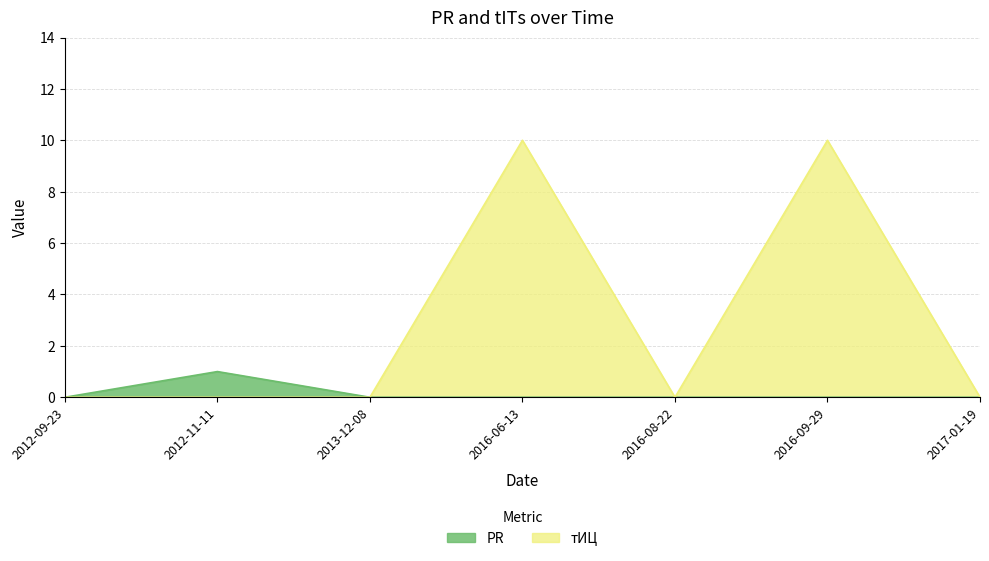

Does the chart have visible grid lines?

Yes